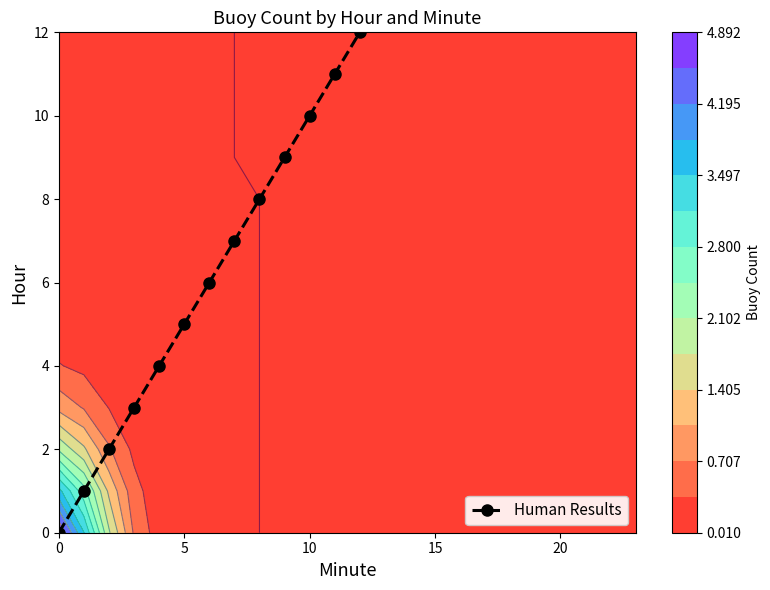

Which category has the highest value across all series?

12